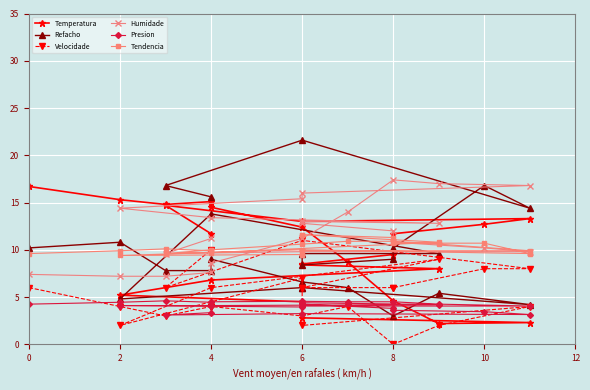

At which label is Tendencia closest to 10?

4